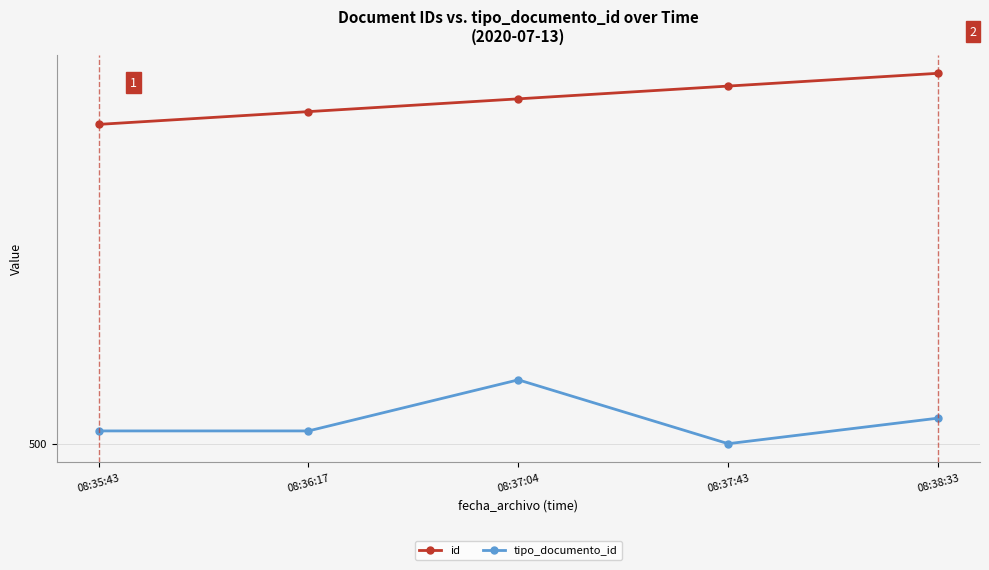

What is the average value of the tipo_documento_id series?

502